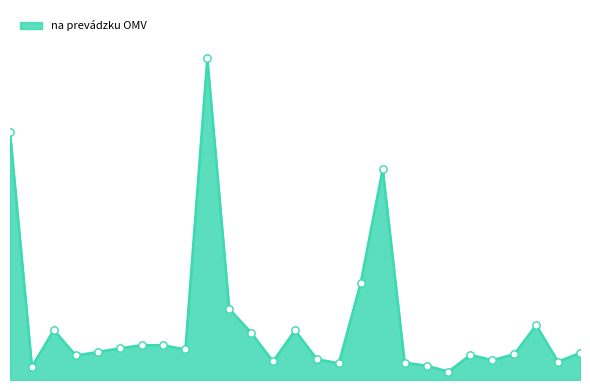

Is this an area chart (filled region under the line)?

Yes